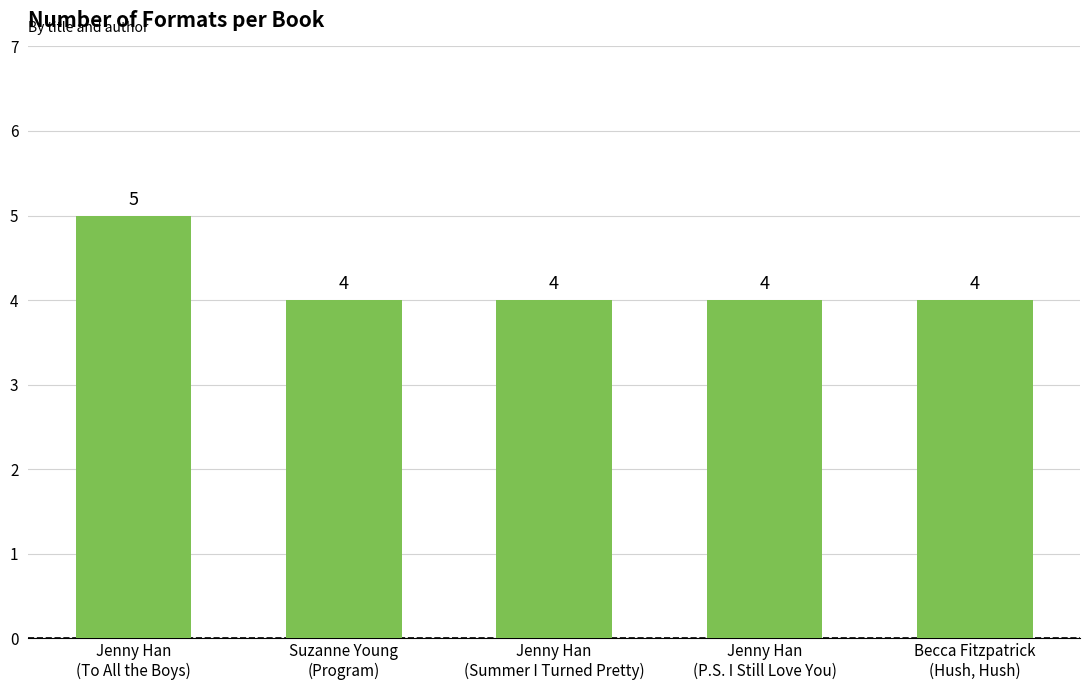

What is the minimum value shown in the chart?

4